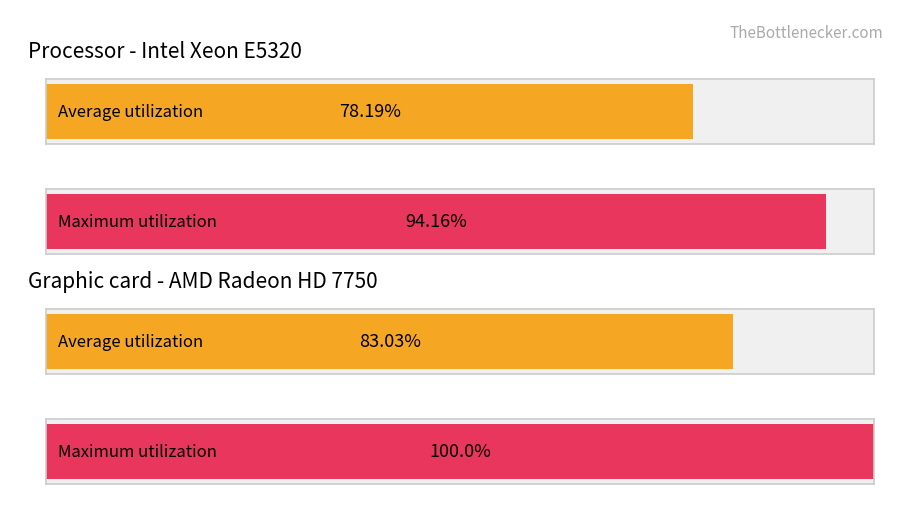

Are the bars grouped side by side (vs. stacked)?

Yes